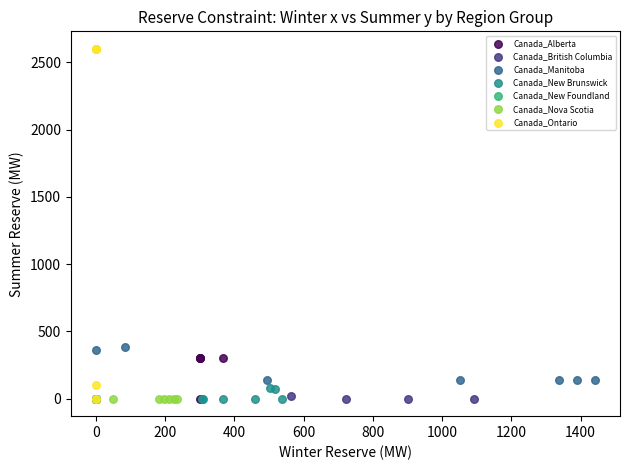

Which series reaches the maximum Y coordinate?

Canada_Ontario